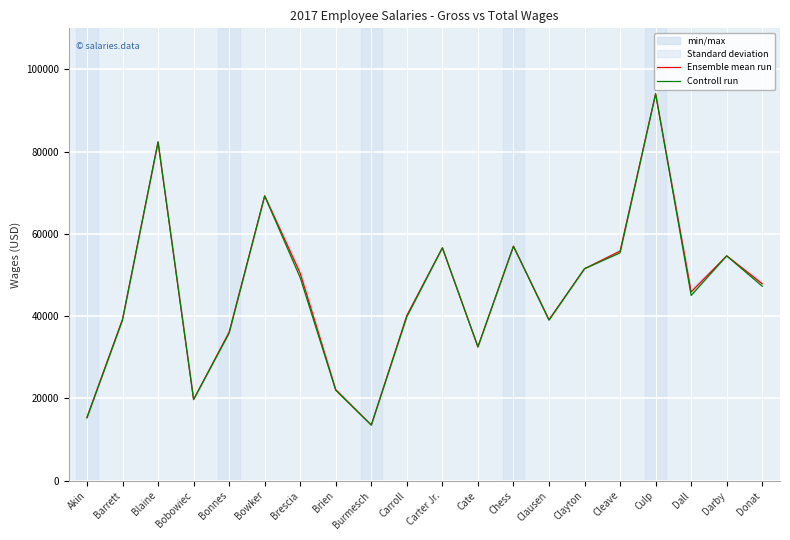

Which series has the largest total across all categories?

Ensemble mean run